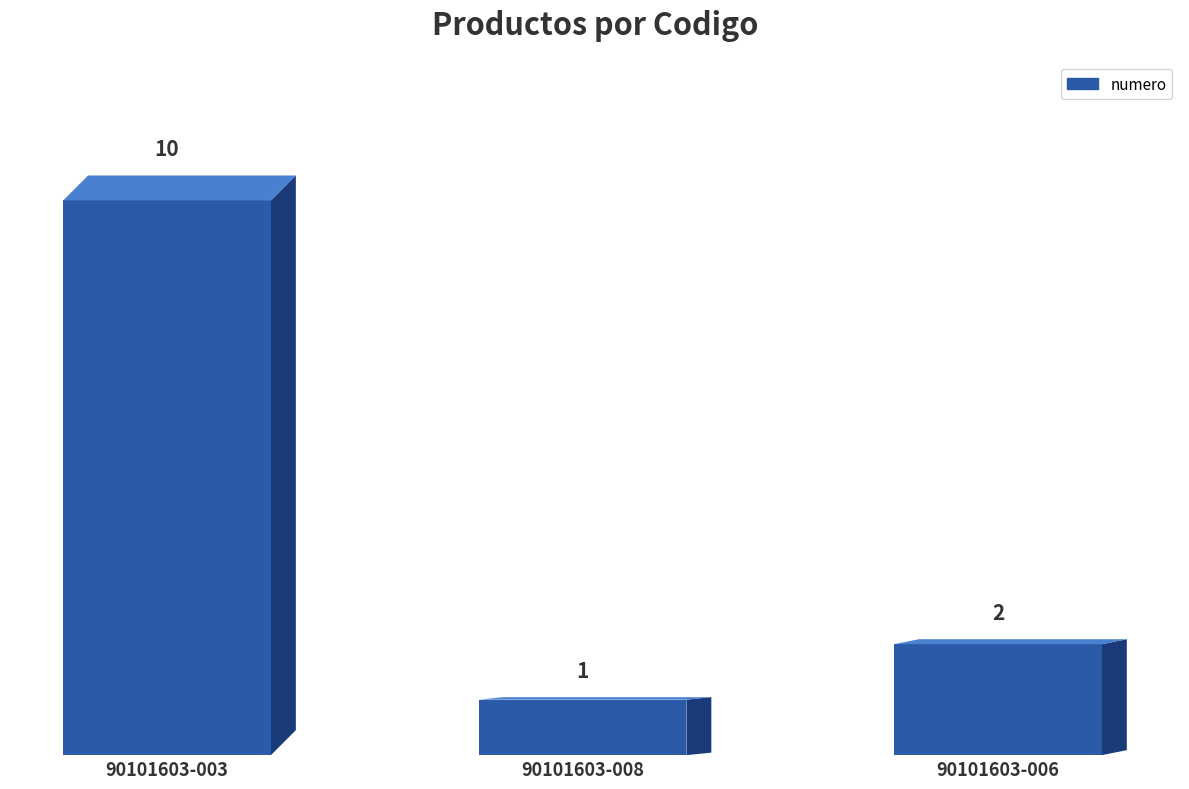

What is the label of the 1st bar from the right?

90101603-006